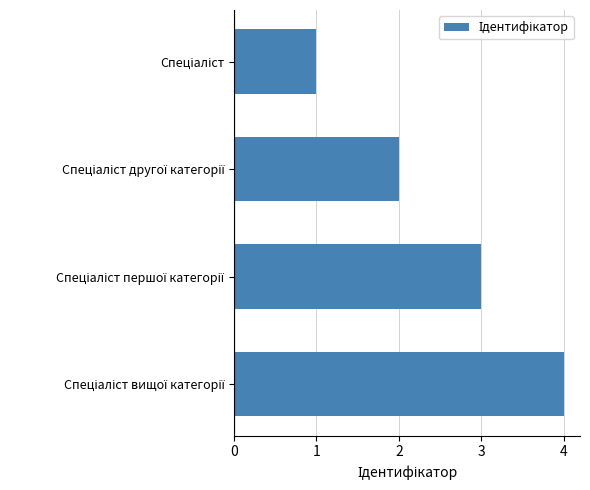

What is the greatest value displayed?

4